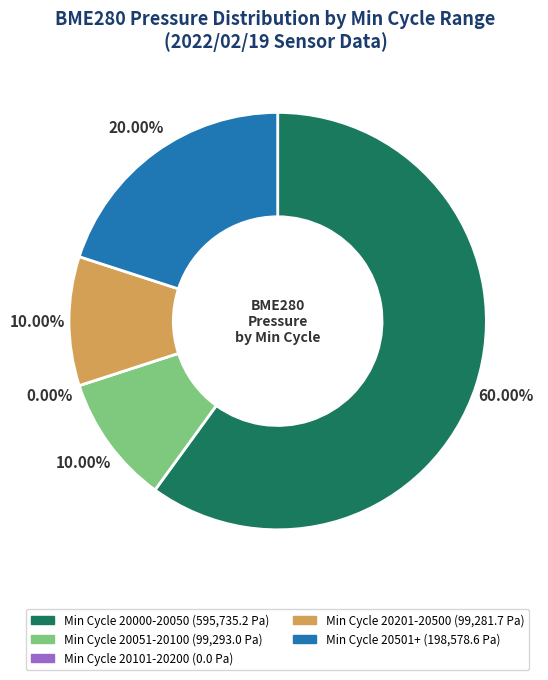

Which has a higher value, 46 or 54?

54